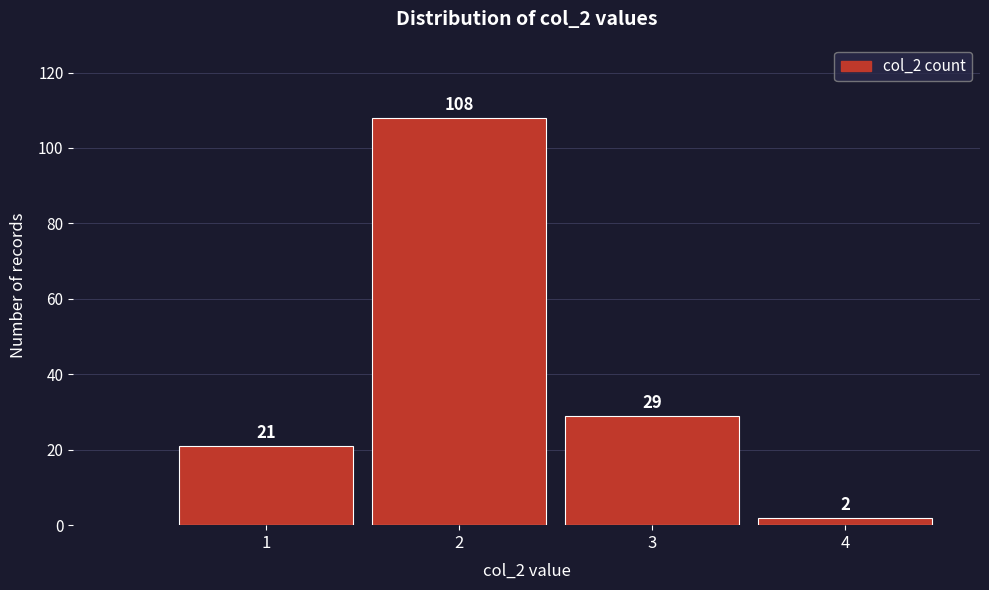

Reading right to left, extract all data points from this chart.

4=2	3=29	2=108	1=21